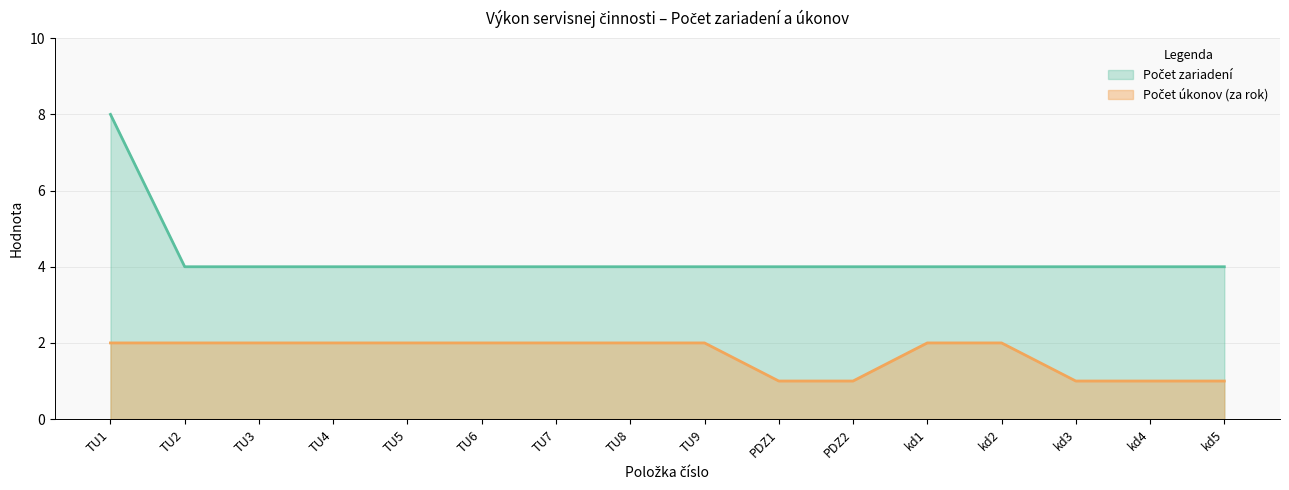

True or false: Počet zariadení has more than 0 interior local peaks.

False